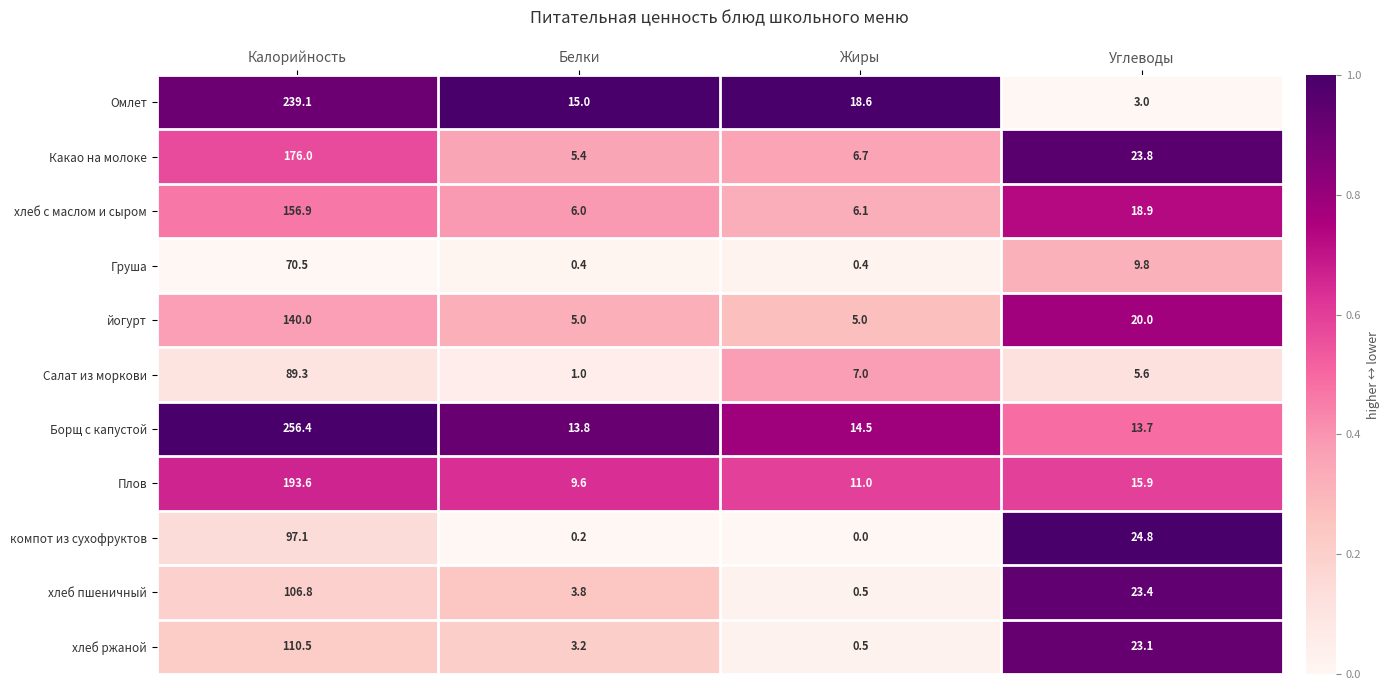

At which category does the chart reach its peak across all series?

Калорийность